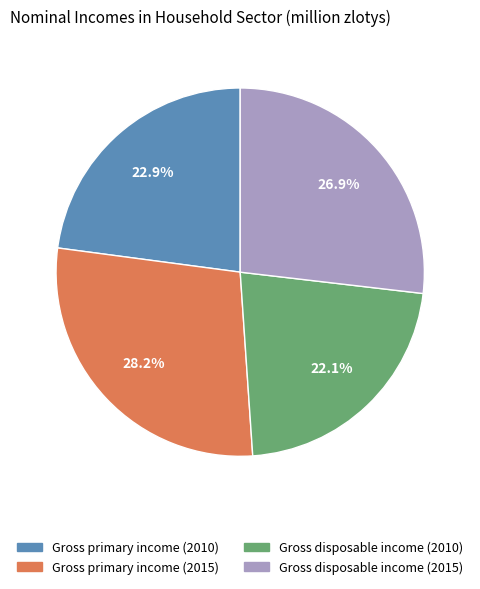

Between Gross primary income (2015) and Gross disposable income (2015), which is larger?

Gross primary income (2015)